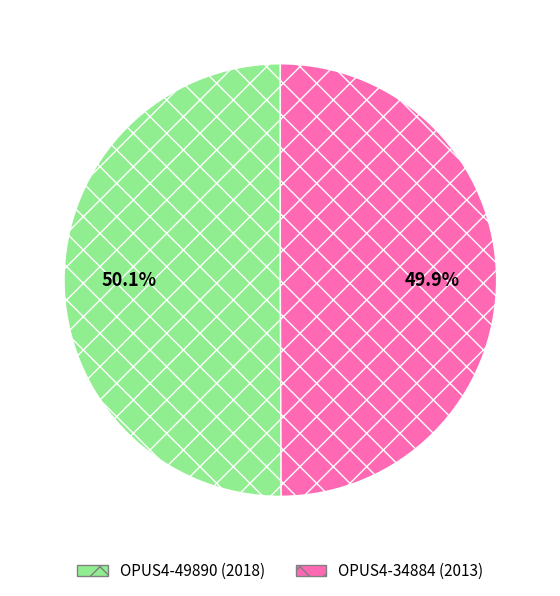

Is there a majority slice in this chart?

Yes